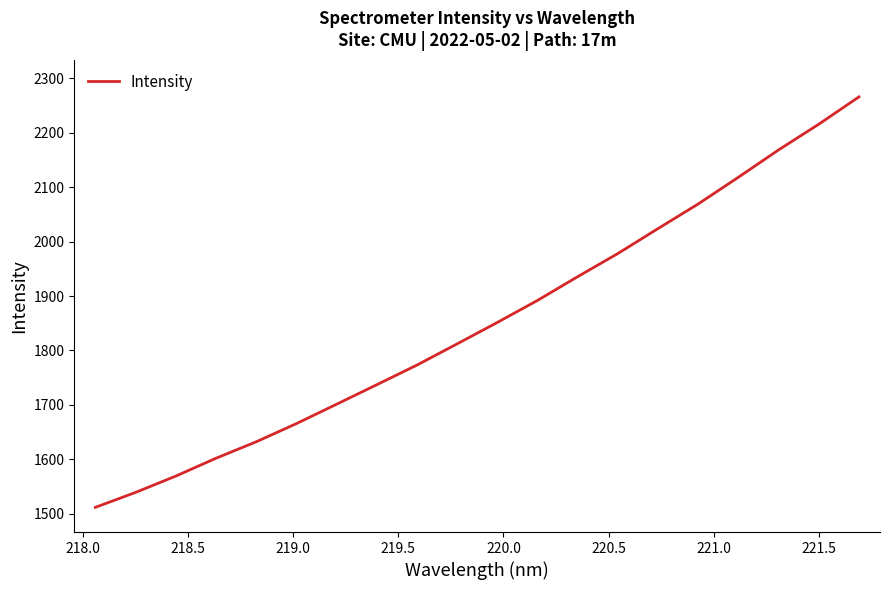

What is the difference between the maximum and minimum values?

754.6